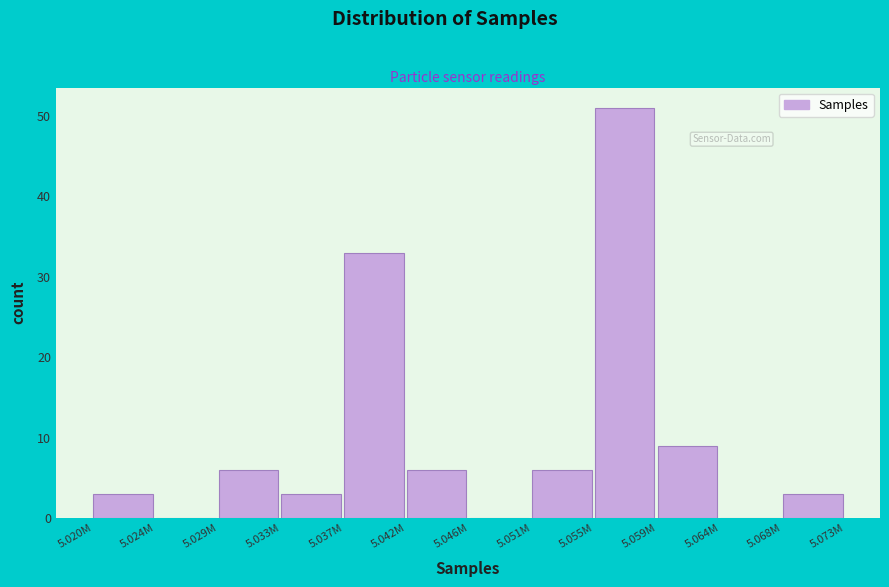

Reading left to right, extract all data points from this chart.

5.020M=3	5.024M=0	5.029M=6	5.033M=3	5.037M=33	5.042M=6	5.046M=0	5.051M=6	5.055M=51	5.059M=9	5.064M=0	5.068M=3